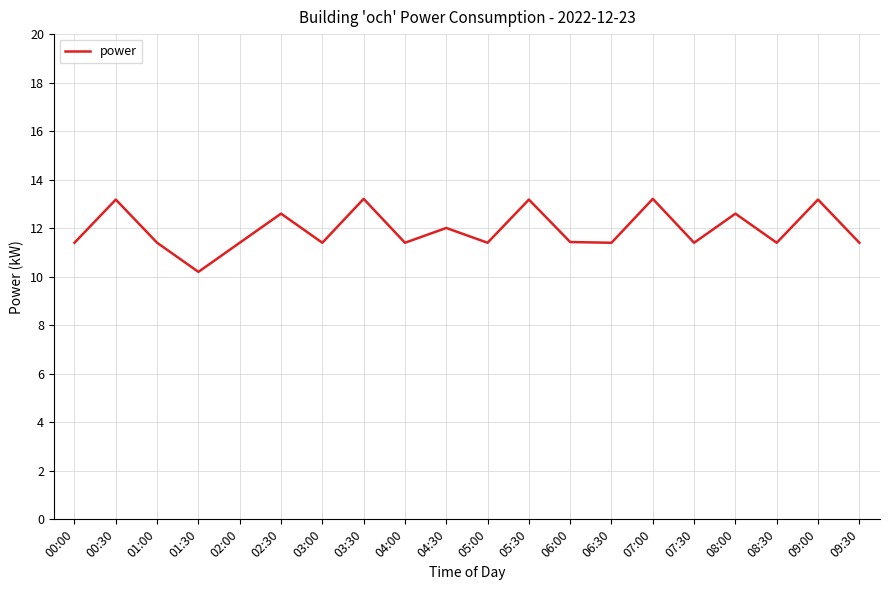

What position from the right is 00:30?

19